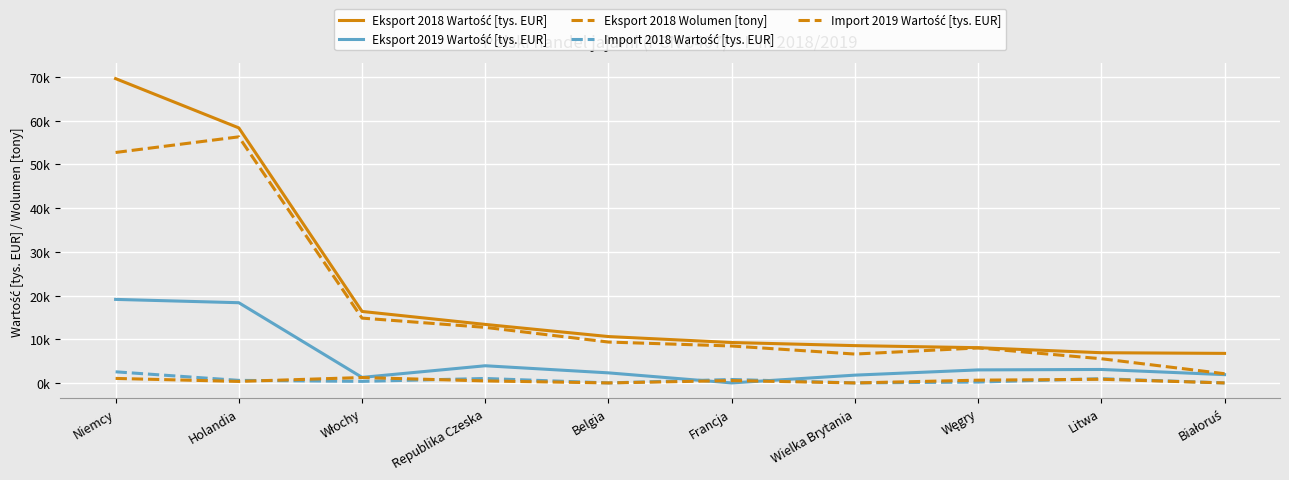

Is this an area chart (filled region under the line)?

No